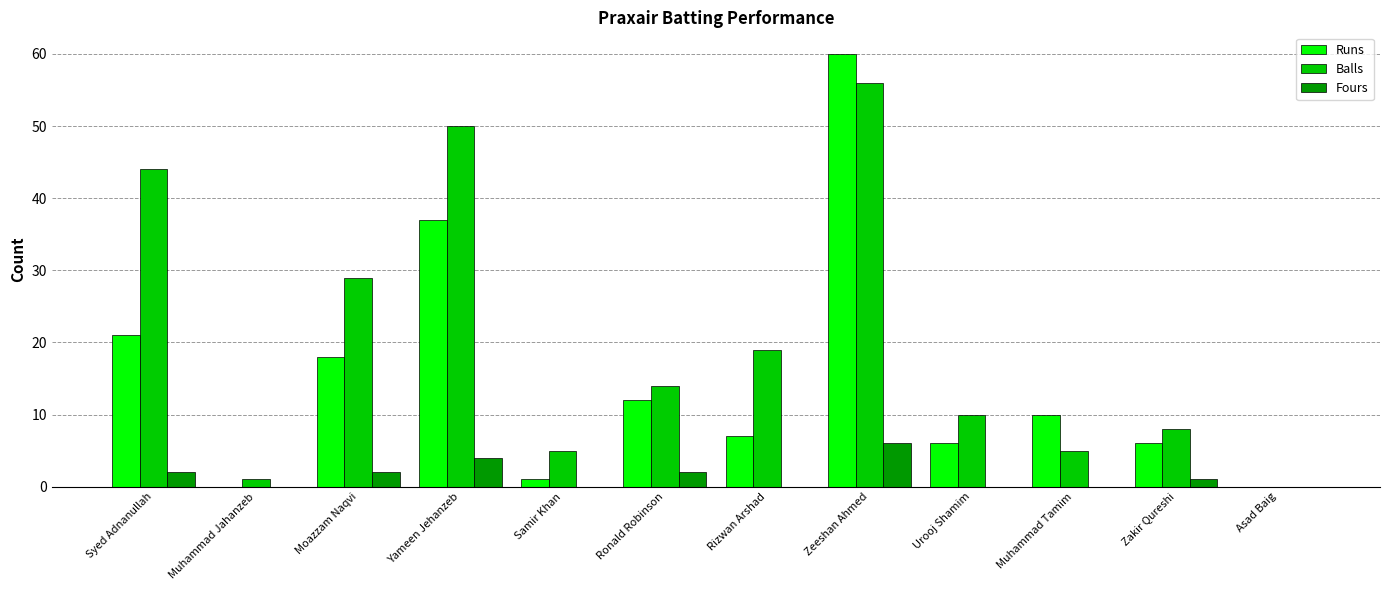

What is the average value of the Fours series?

1